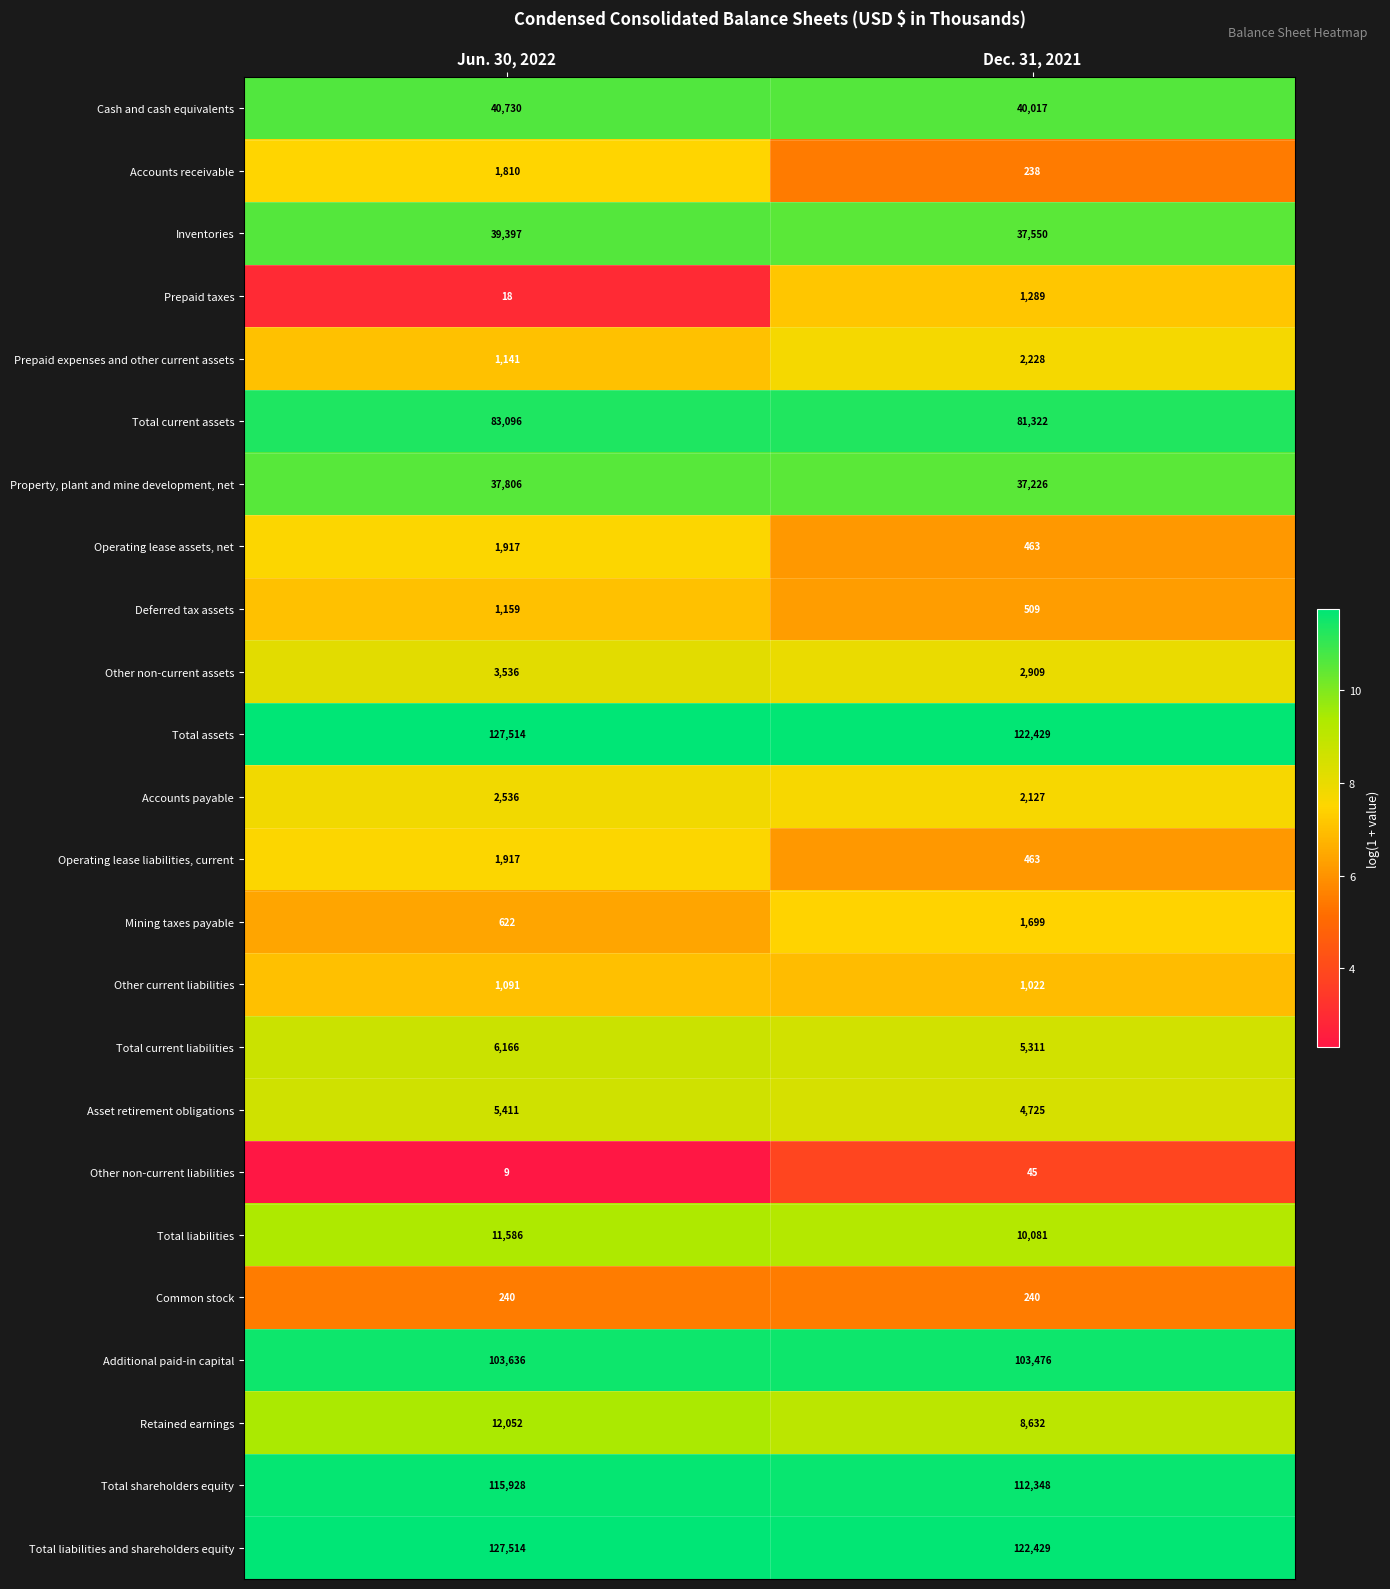

Rank the categories by Retained earnings value from highest to lowest.

Jun. 30, 2022, Dec. 31, 2021